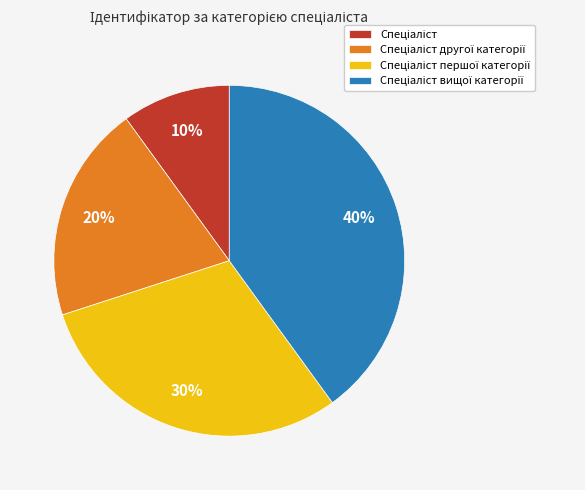

Does any single category account for the majority?

No